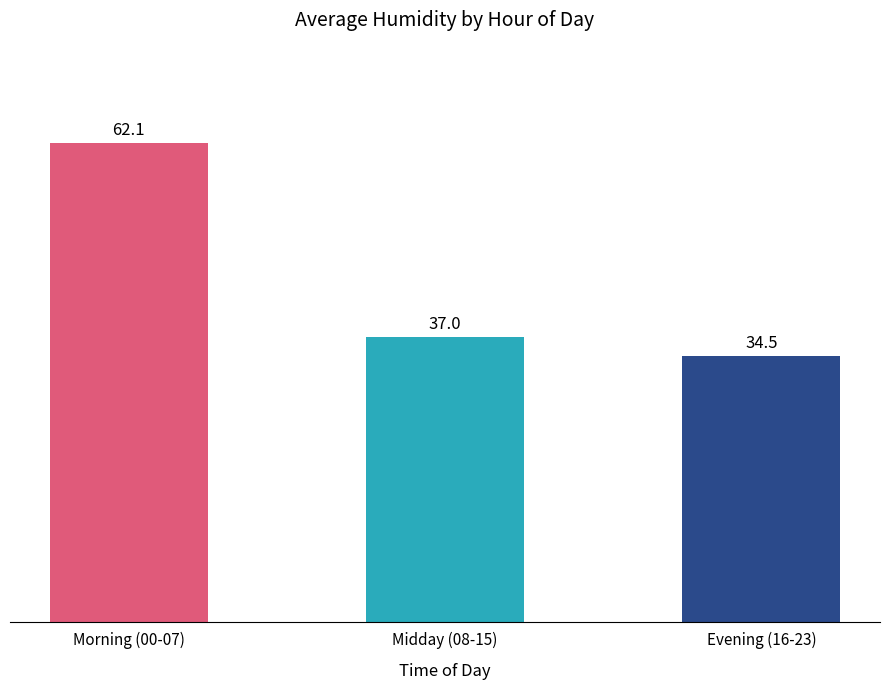

Reading left to right, what are all the values shown in this chart?

62.1	37.0	34.5